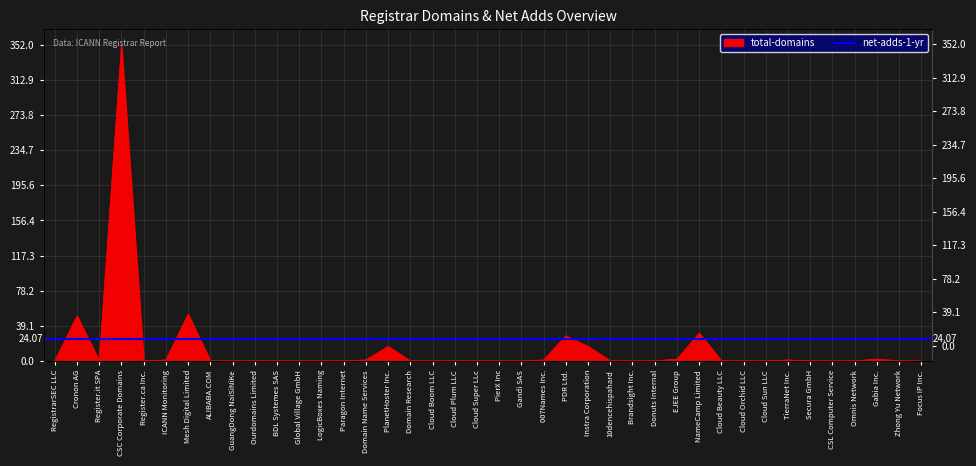

Which category has the lowest value across all series?

RegistrarSEC LLC